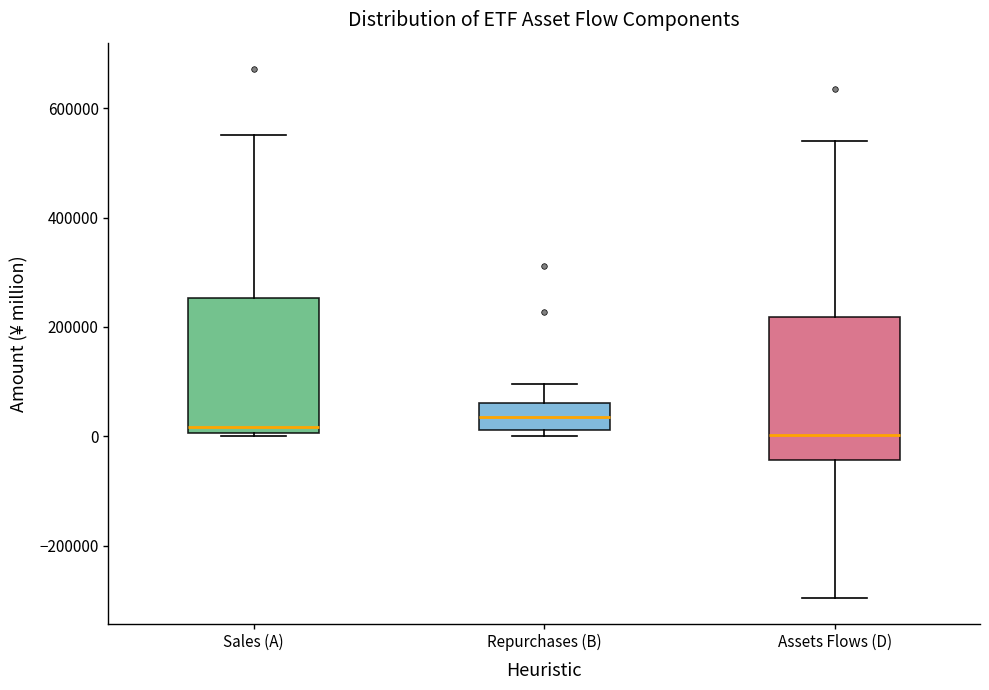

Where is the lower edge of the box for Repurchases (B) on the y-axis? The values are not printed on the chart, so give them approximately, as read against the axis.

20000